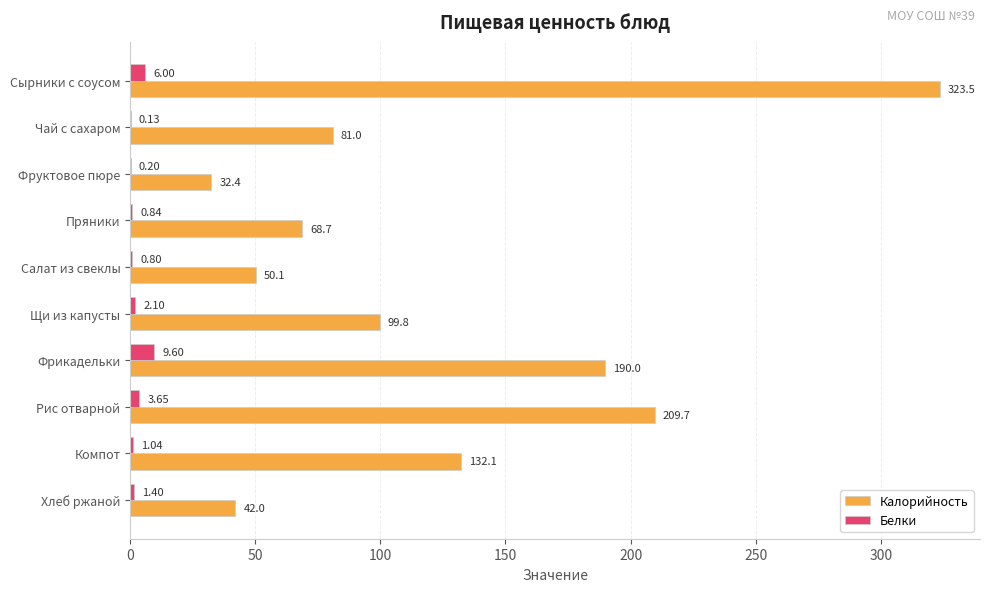

Which category has the highest value in the Белки series?

Фрикадельки